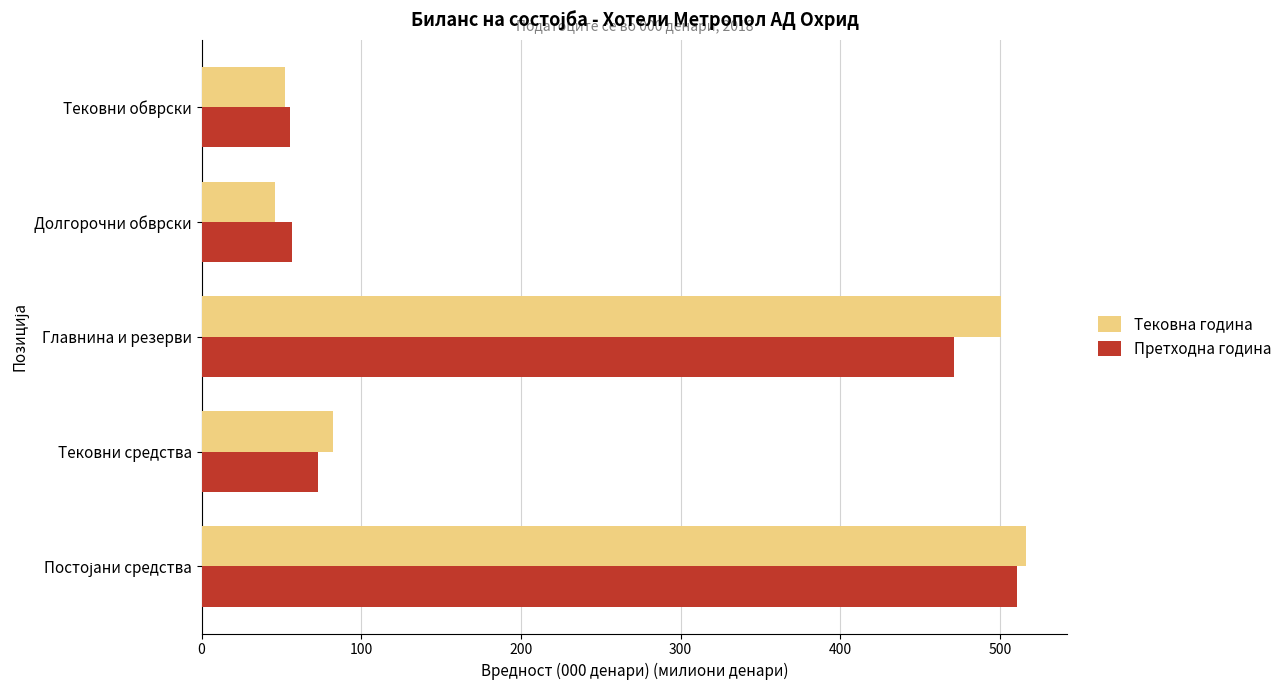

List the series in order of their overall mean, lowest first.

Претходна година, Тековна година